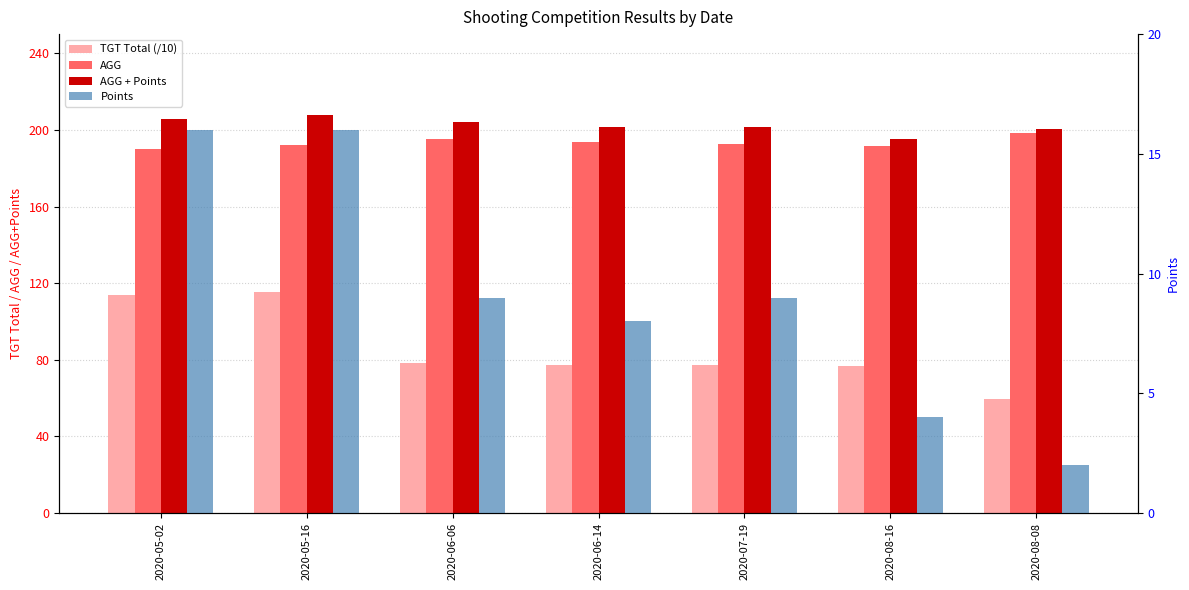

How many values in the TGT Total (/10) series exceed 77?

5